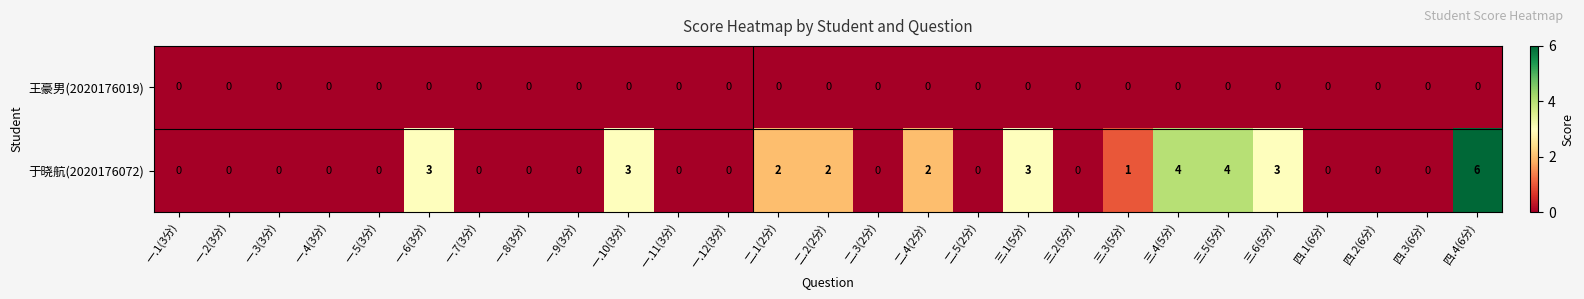

How many data points does each series have?

27